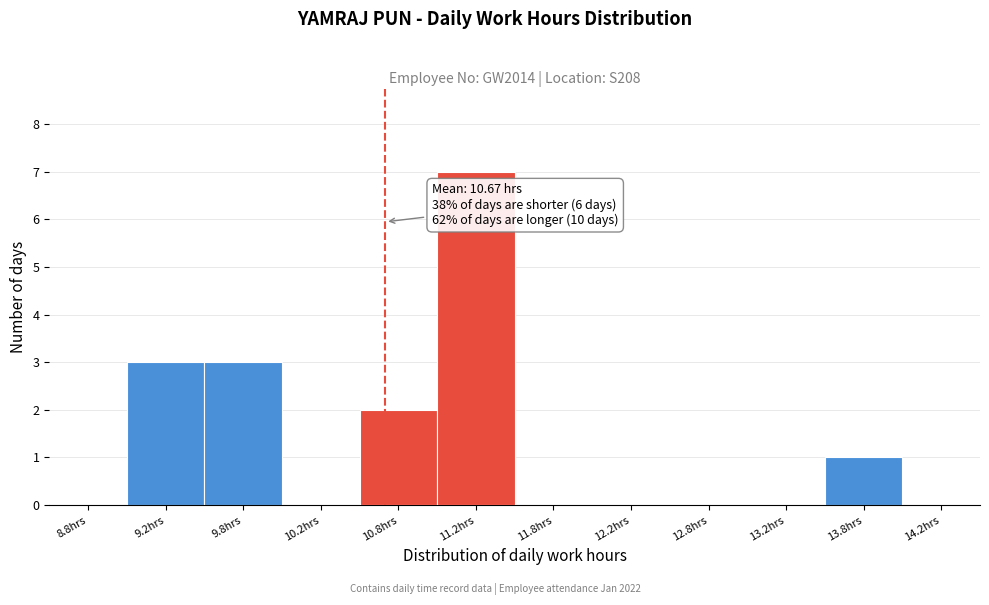

Over which range of the x-axis is the bar tallest?

11.0 to 11.5